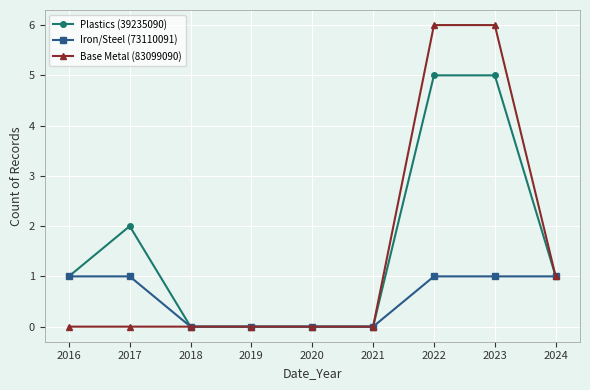

Reading left to right, list all the values displayed in this chart.

Plastics (39235090): 1	2	0	0	0	0	5	5	1
Iron/Steel (73110091): 1	1	0	0	0	0	1	1	1
Base Metal (83099090): 0	0	0	0	0	0	6	6	1